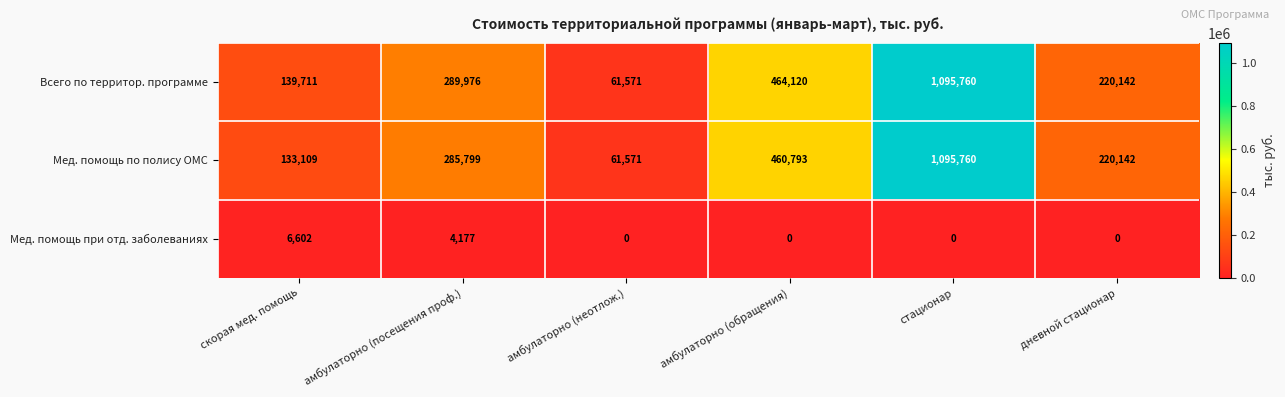

Read the Всего по территор. программе value at скорая мед. помощь, to the nearest 10.

139710